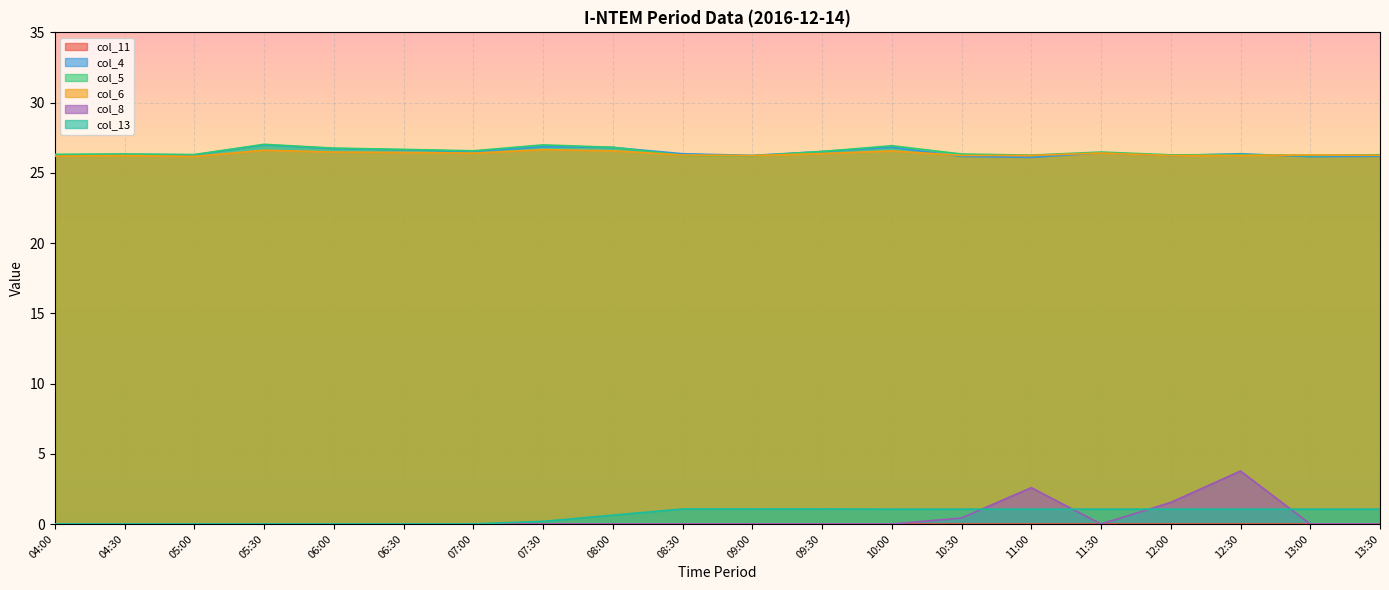

What is the label of the 11th point from the right?

08:30